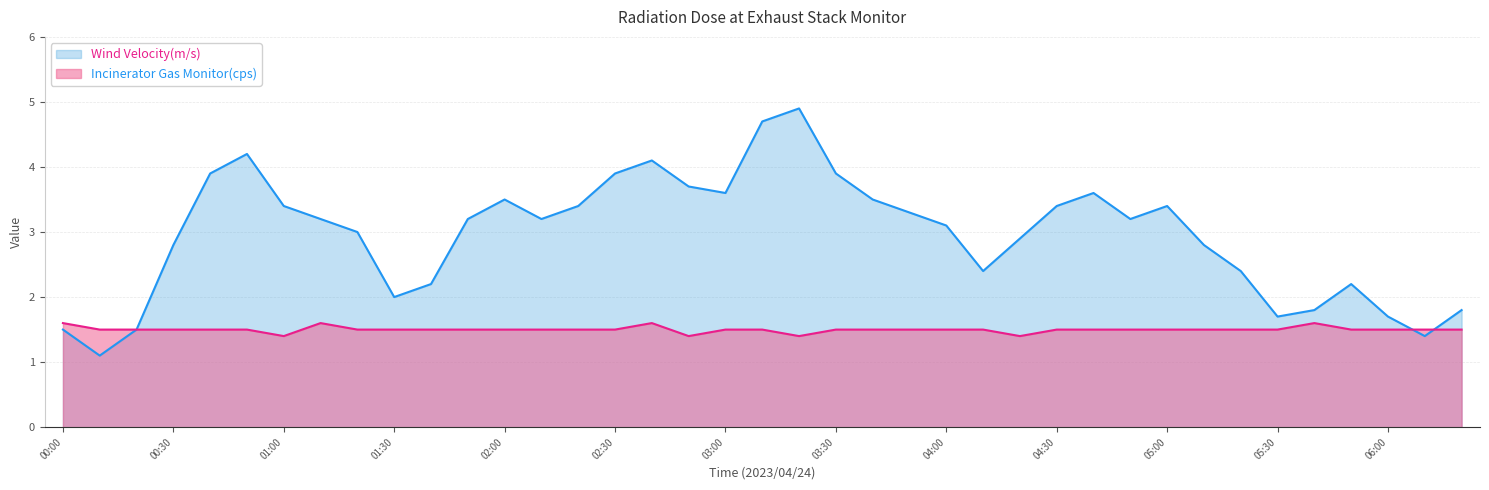

Rank the series by their average value, from highest to lowest.

Wind Velocity(m/s), Incinerator Gas Monitor(cps)